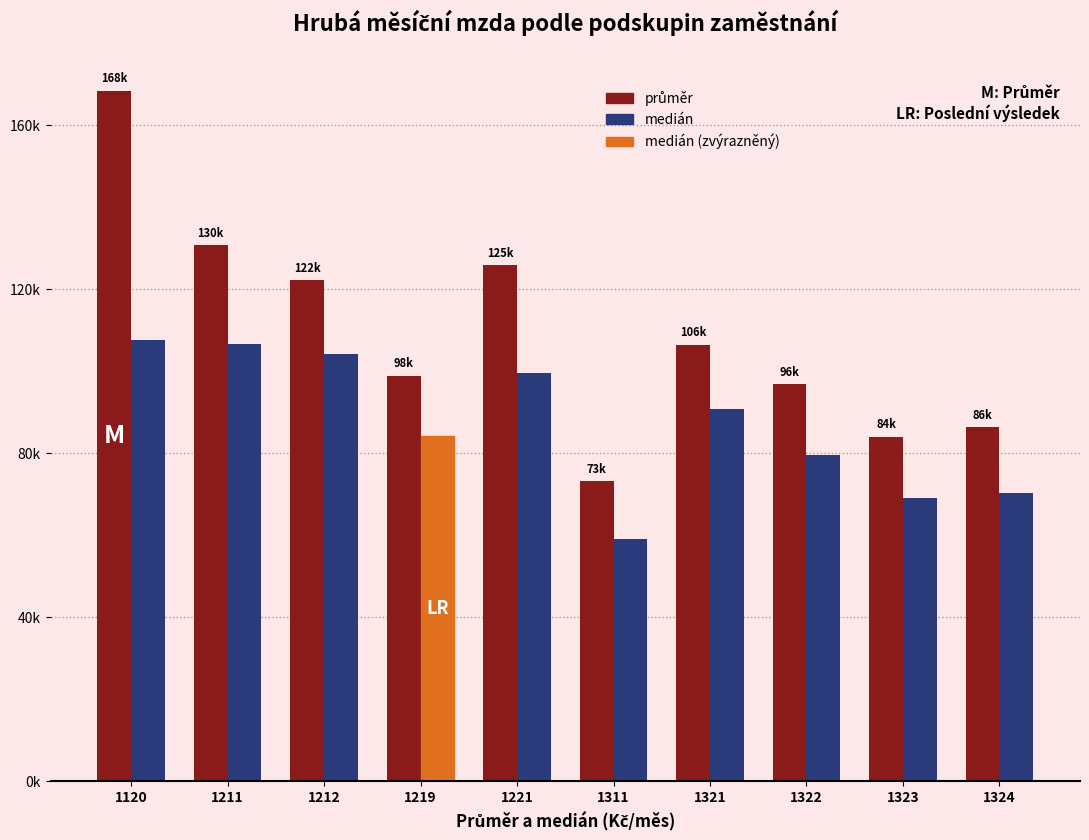

Are the bars grouped side by side (vs. stacked)?

Yes